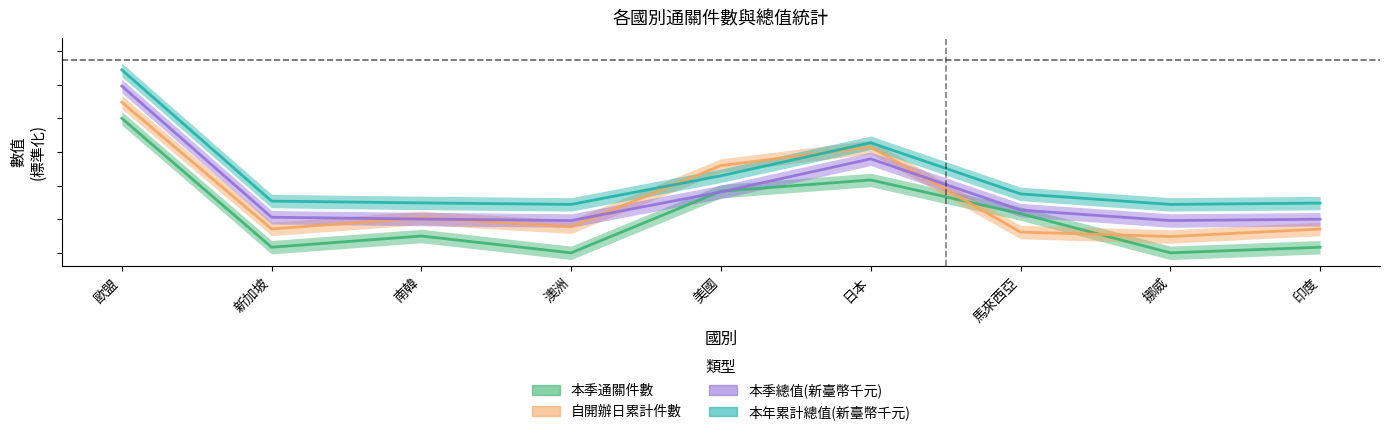

At which category does the chart reach its peak across all series?

歐盟